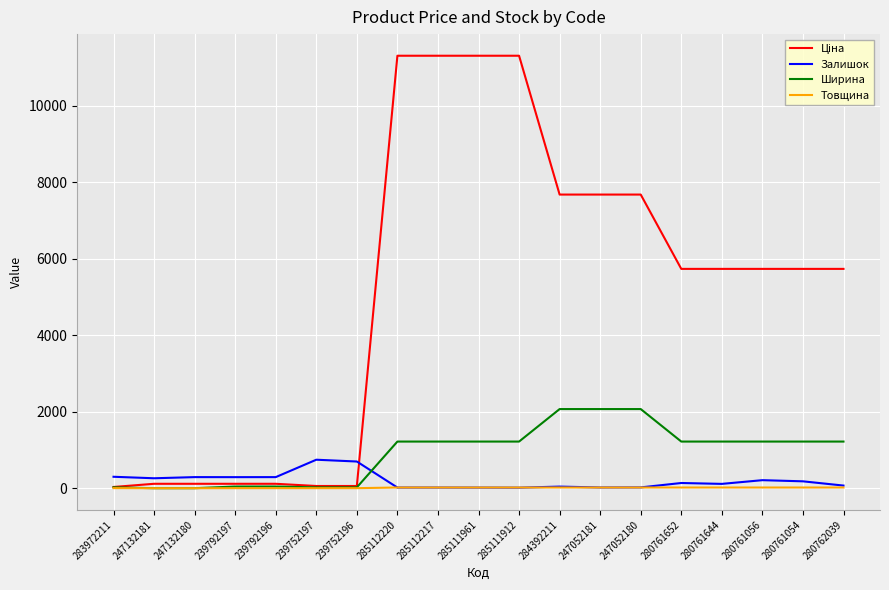

The Ширина series shows 44.0 at 239792197. True or false?

True